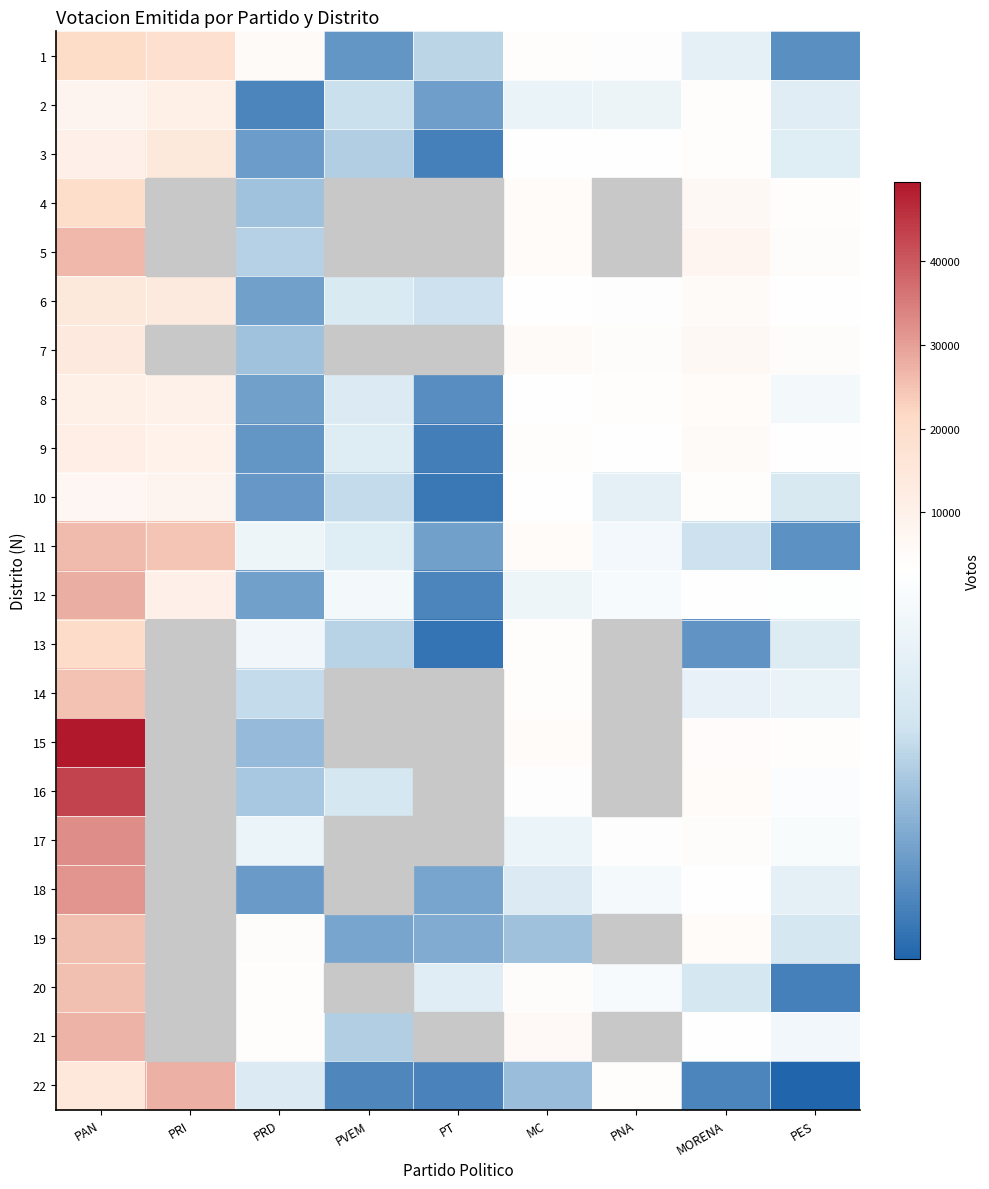

What is the total value across all series at MC?

80938.0